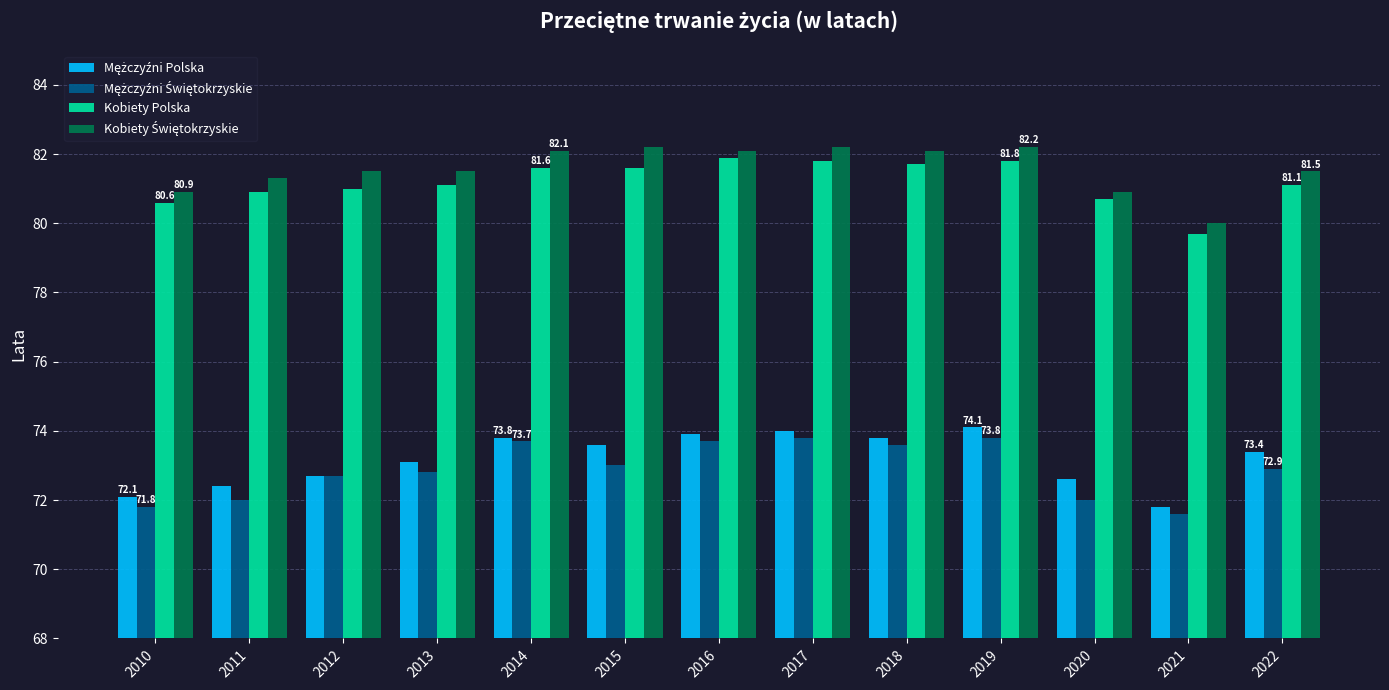

What is the sum of the Kobiety Polska values at 2018 and 2017?

163.5